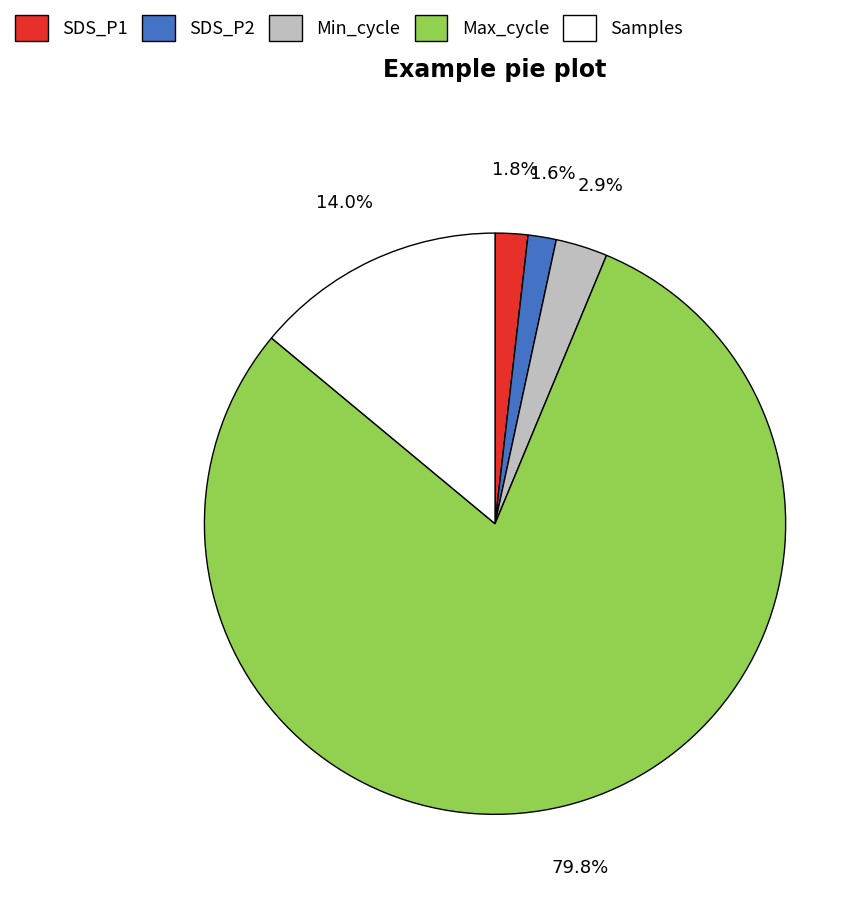

Is there any slice that represents more than half of the pie?

Yes